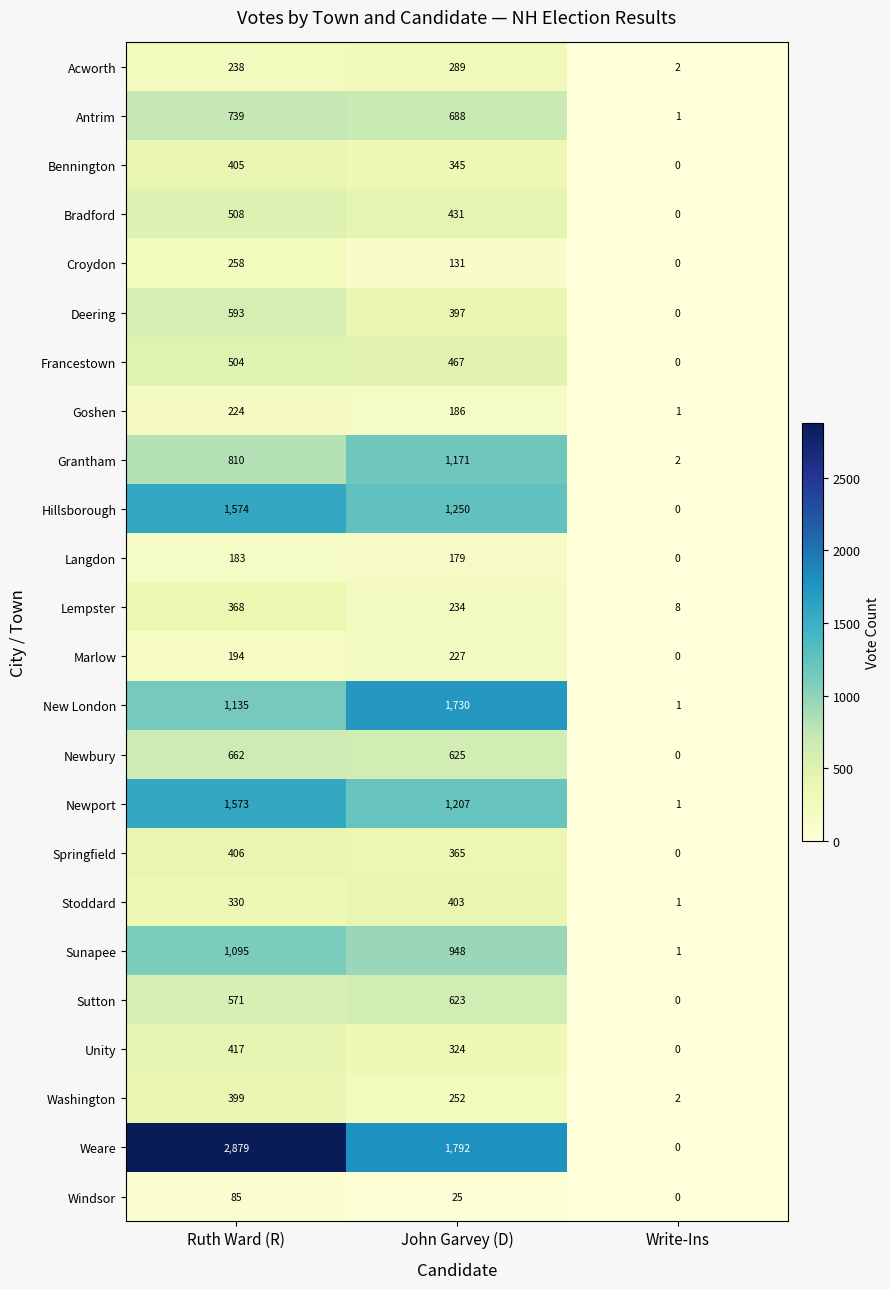

Rank the series at Ruth Ward (R) from highest to lowest value.

Weare, Hillsborough, Newport, New London, Sunapee, Grantham, Antrim, Newbury, Deering, Sutton, Bradford, Francestown, Unity, Springfield, Bennington, Washington, Lempster, Stoddard, Croydon, Acworth, Goshen, Marlow, Langdon, Windsor